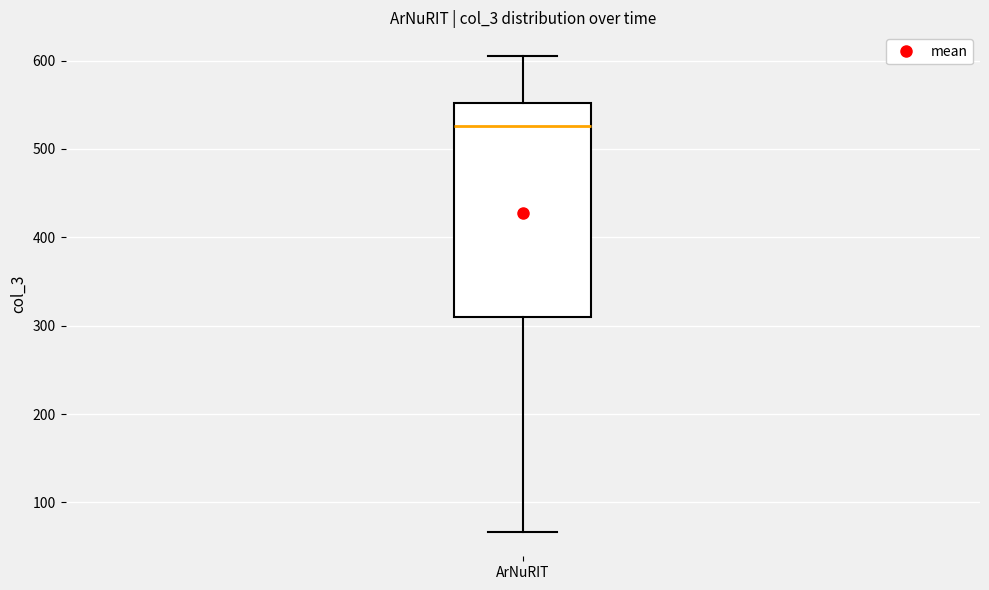

Where is the upper edge of the box for ArNuRIT on the y-axis? The values are not printed on the chart, so give them approximately, as read against the axis.

550